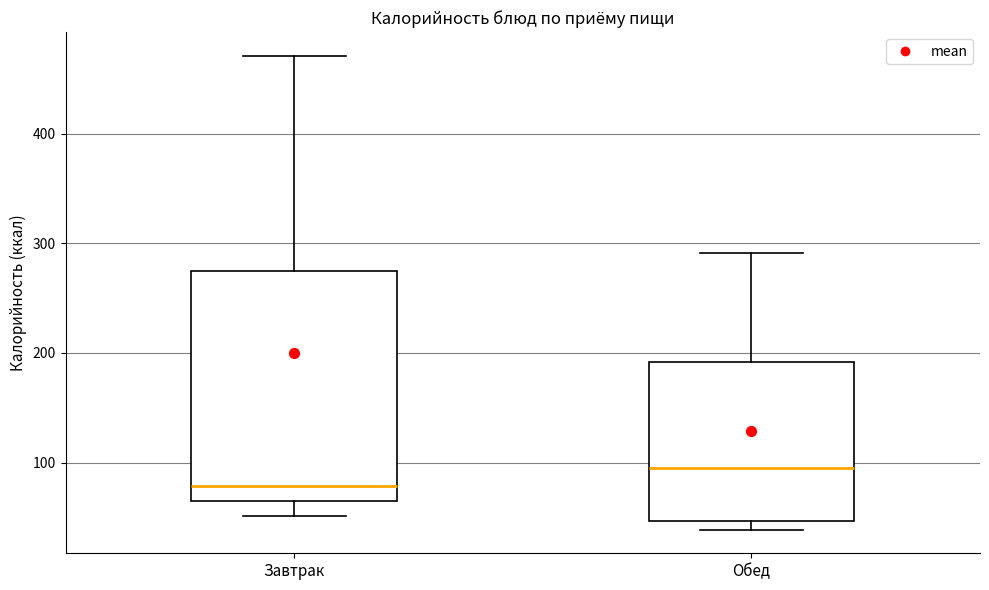

Reading left to right, transcribe this box plot: for each box, give where its median line is, the range the box spans, and where its two whiskers end, as read against the y-axis. The values are not printed on the chart, so give them approximately, as read against the axis.

Завтрак: median 80, box 70 to 280, whiskers 50 to 470
Обед: median 100, box 50 to 190, whiskers 40 to 290